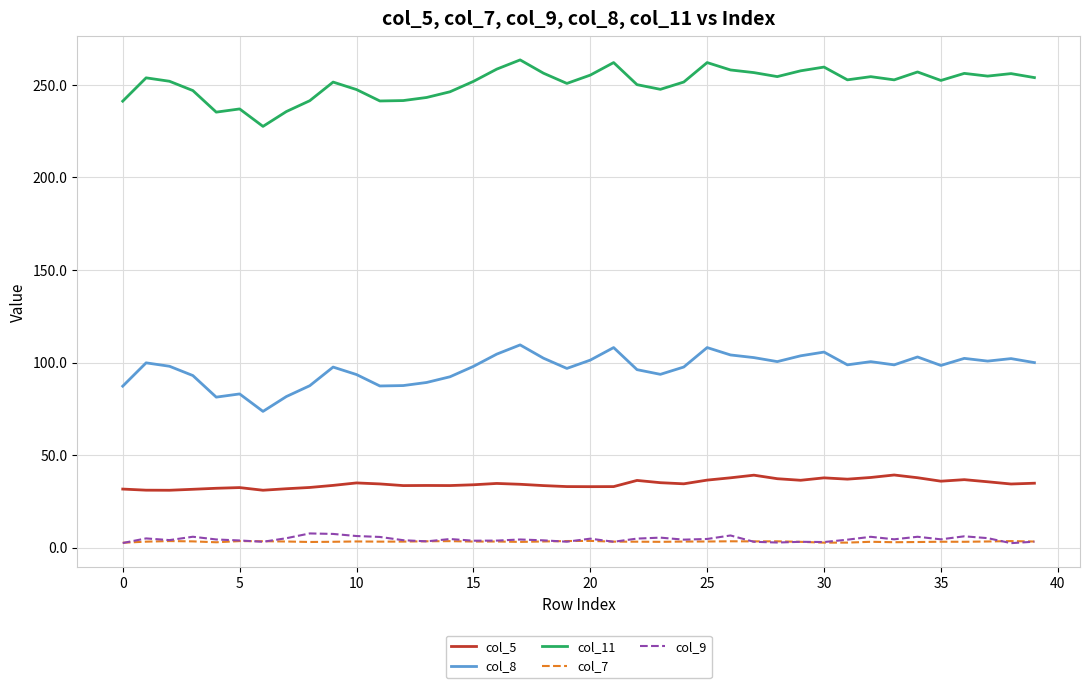

Which series has the largest total across all categories?

col_11